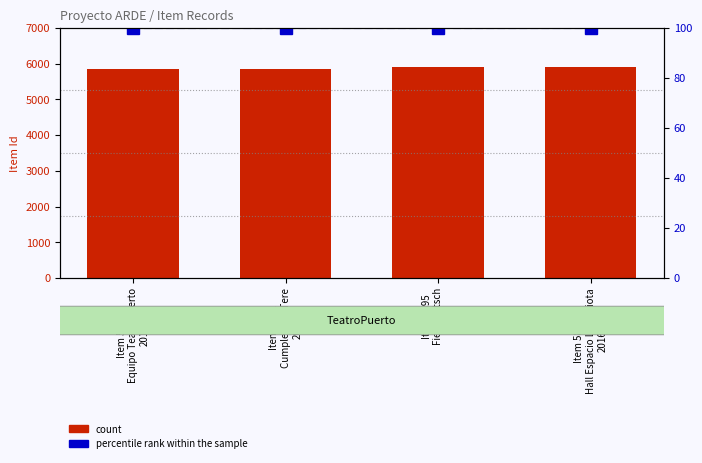

What is the total value across all series at Item 5841
Equipo TeatroPuerto
2017?

5941